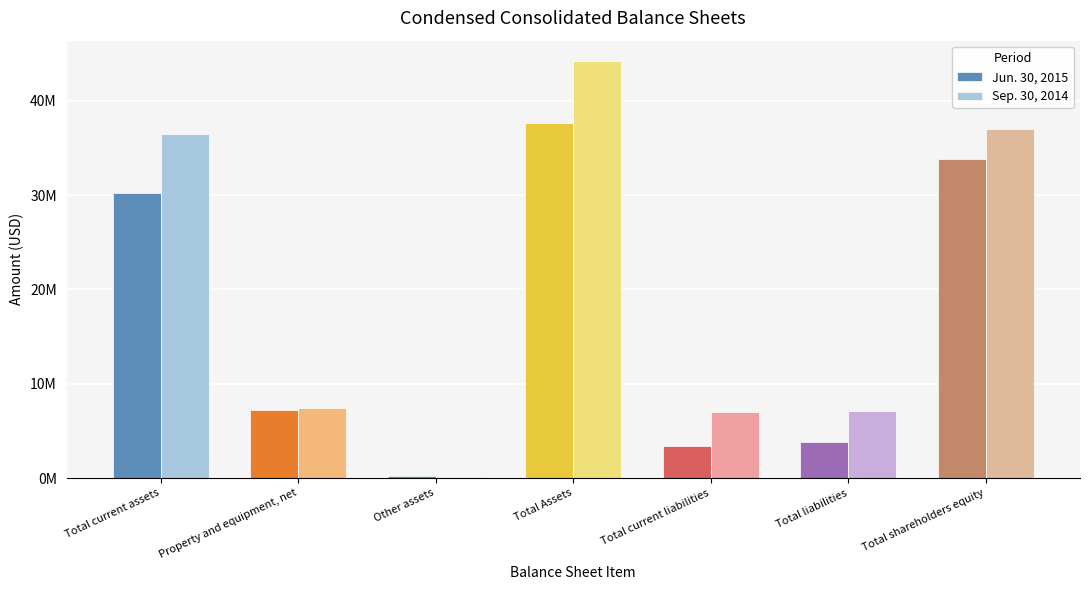

Are the bars horizontal?

No